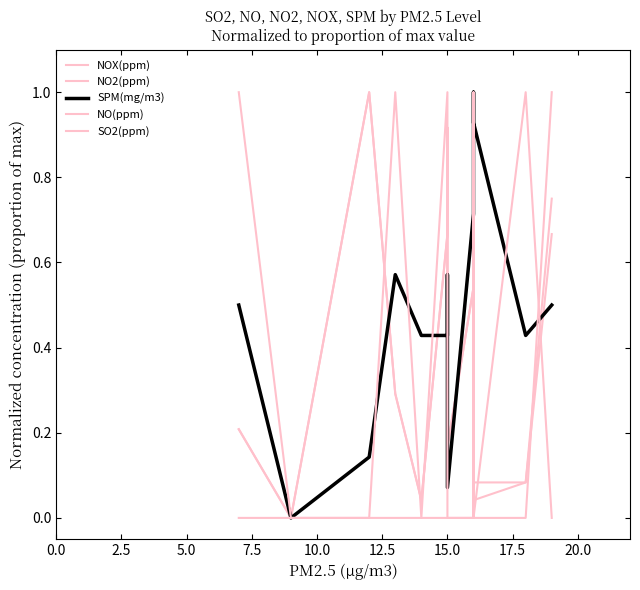

True or false: SO2(ppm) and NO2(ppm) cross at least once.

True